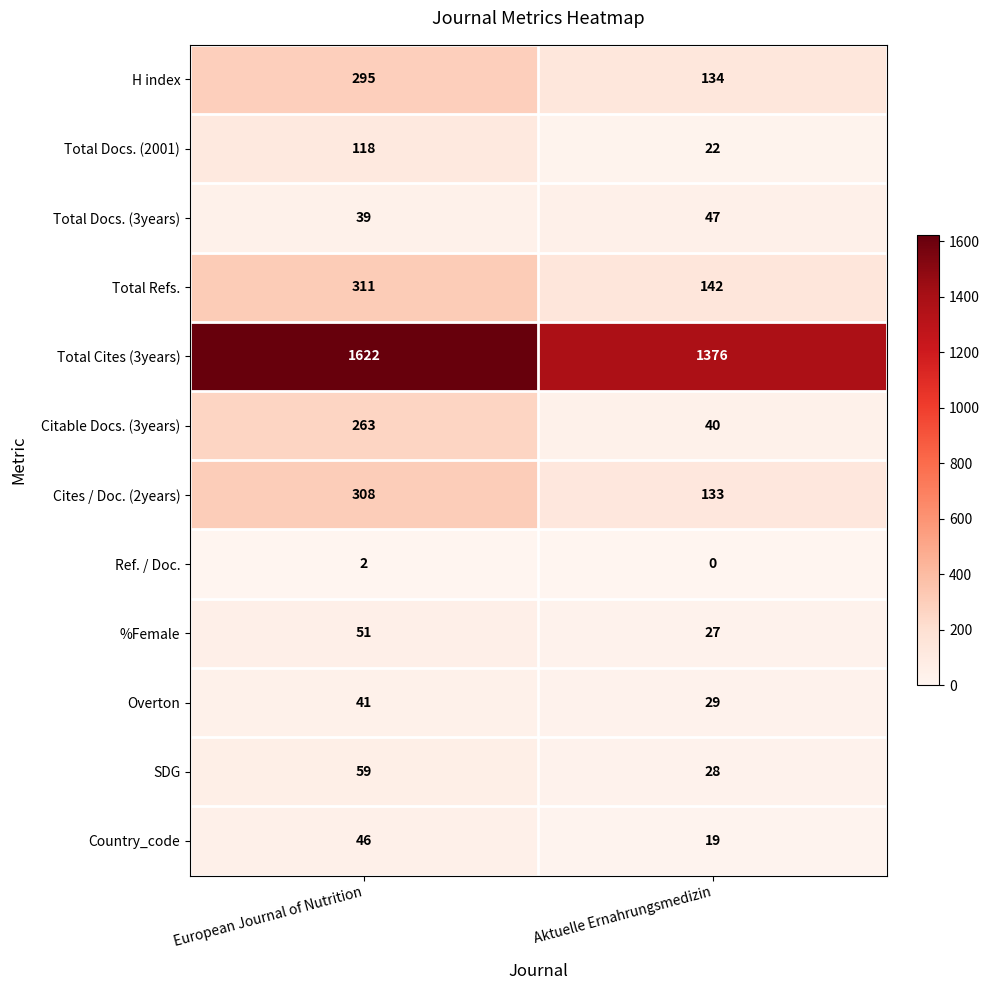

Which category has the highest value across all series?

European Journal of Nutrition